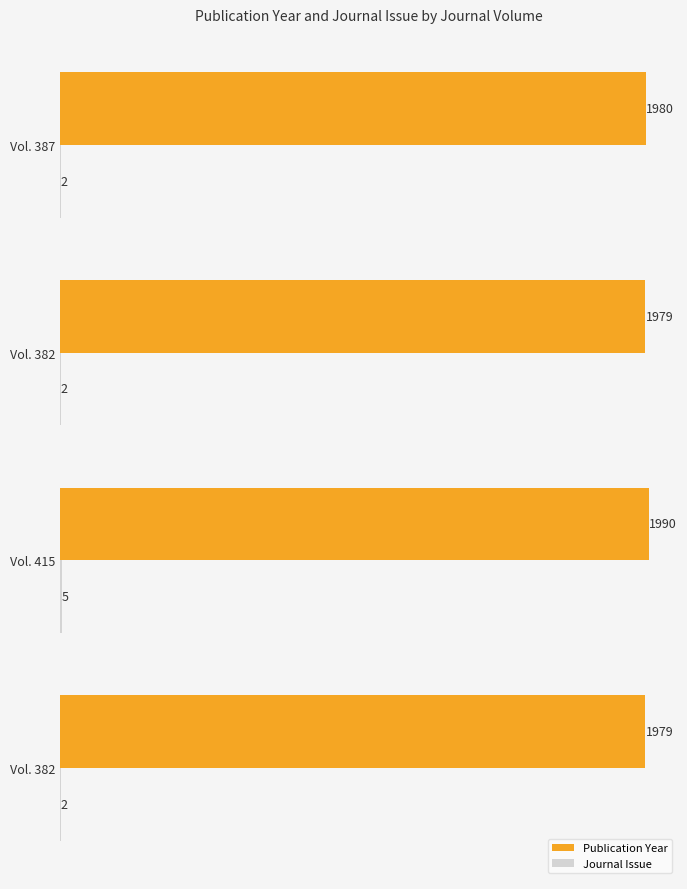

Which series has the largest range (max minus min)?

Publication Year